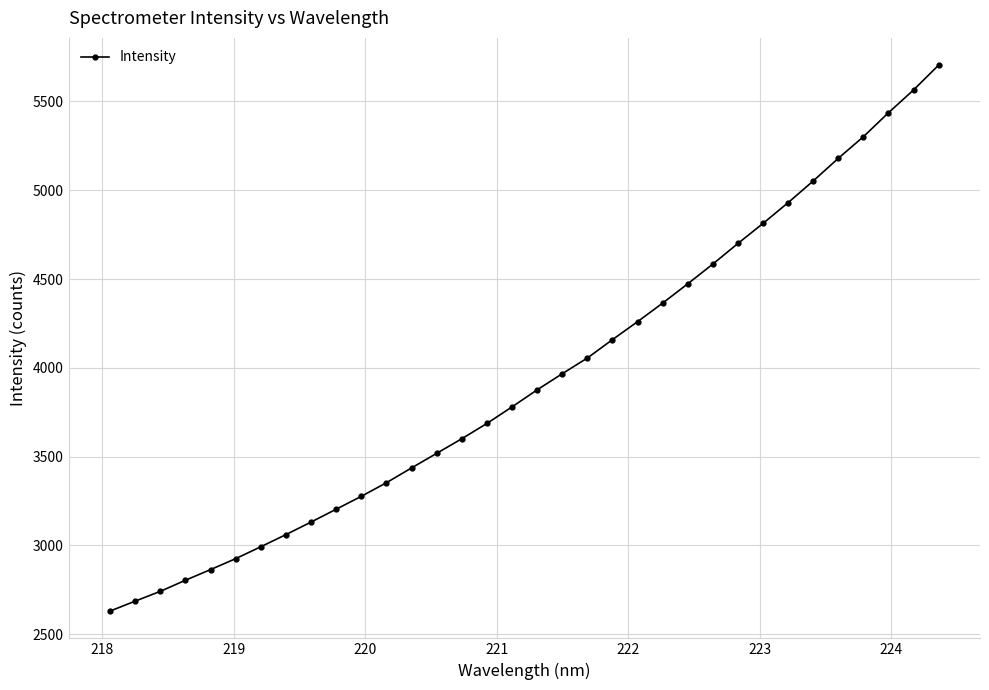

Count the number of values greater than 3875.

17